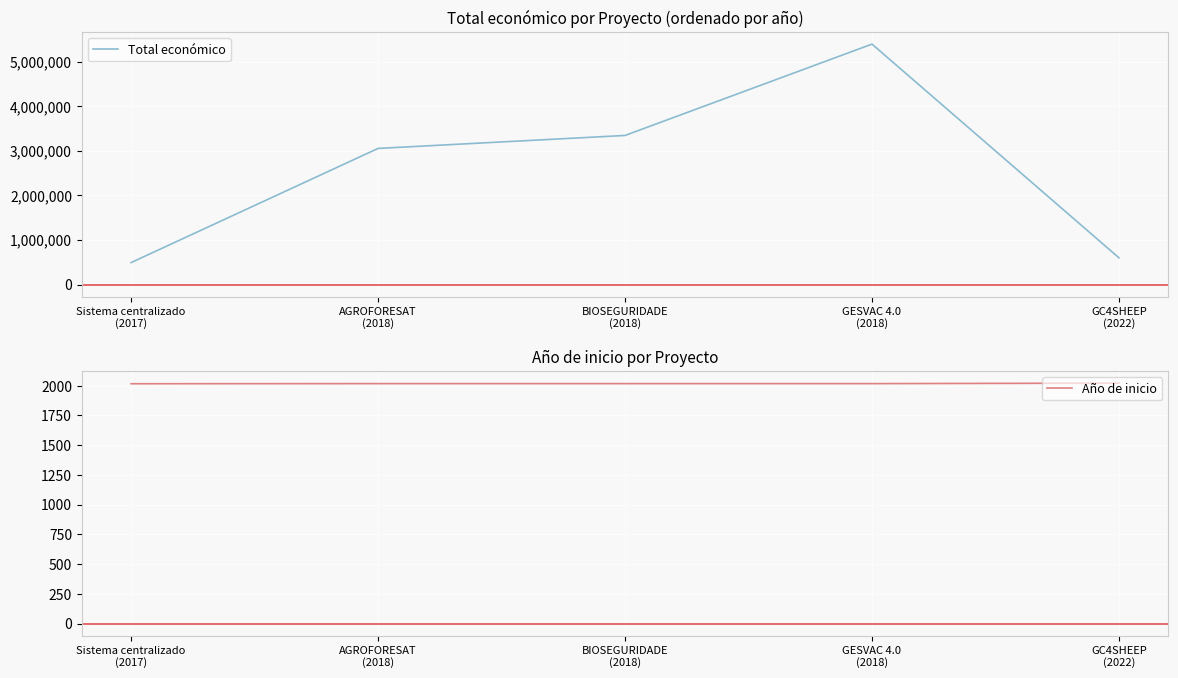

The Total económico series shows 4836155 at AGROFORESAT
(2018). True or false?

False